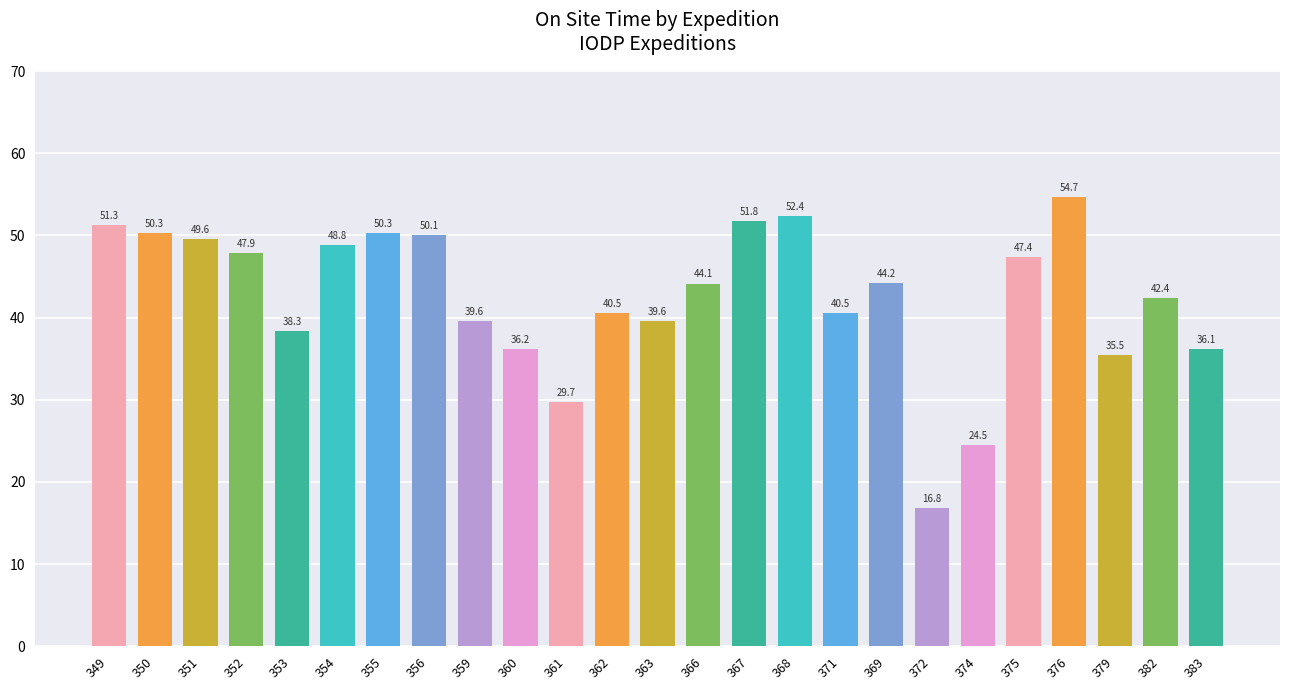

How many data points are above 44?

13